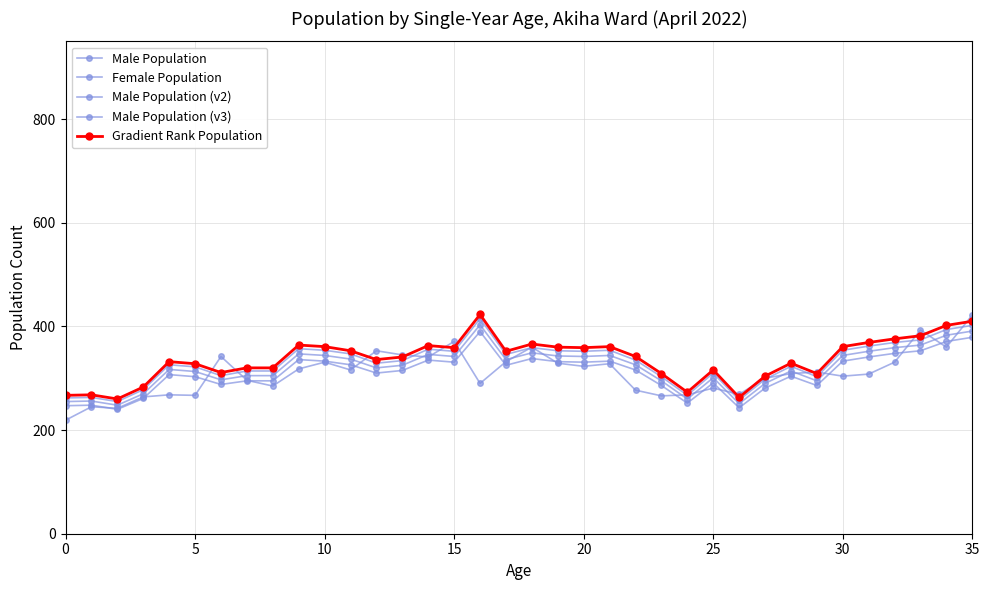

How many data points does each series have?

36